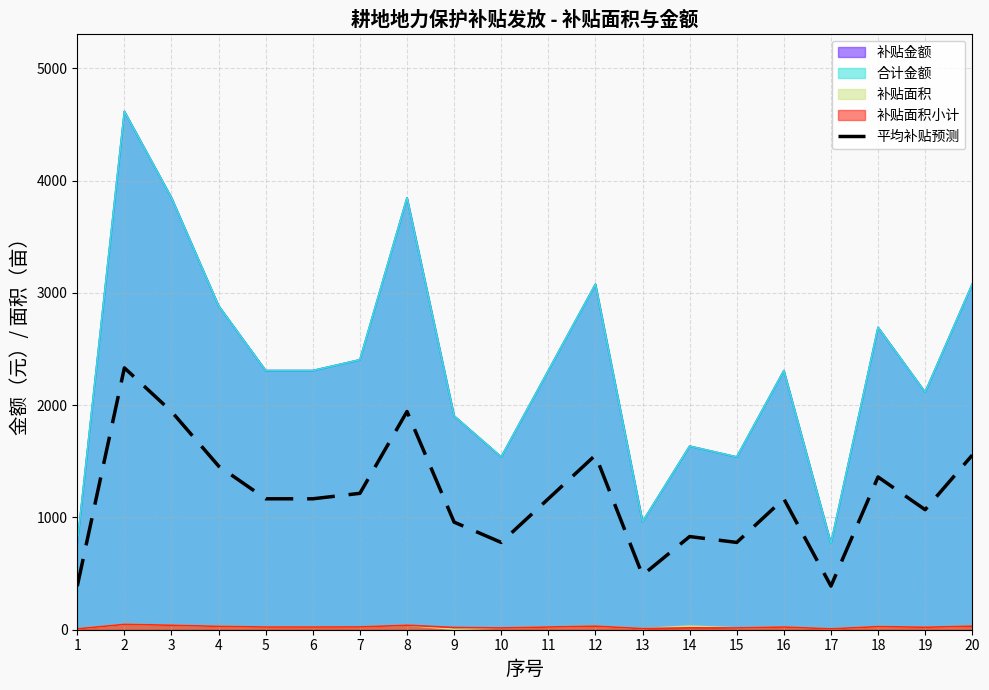

Where is the first local maximum?

2